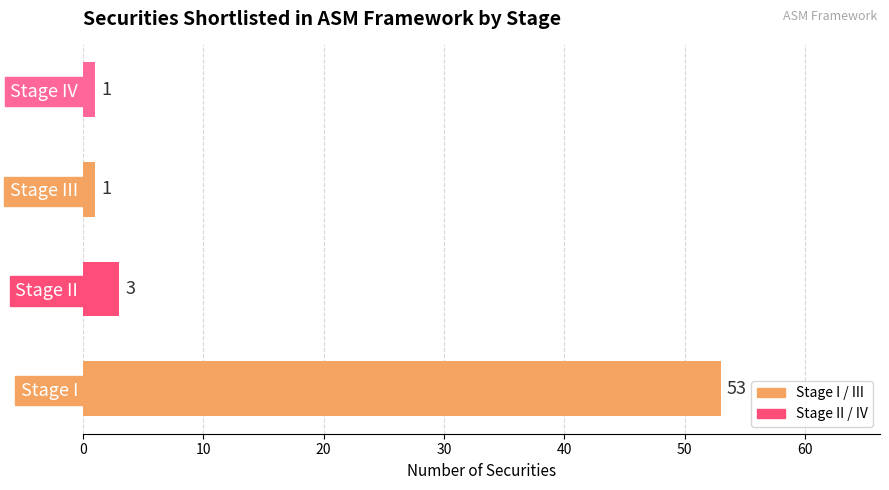

What is the sum of the values at Stage II and Stage IV?

4